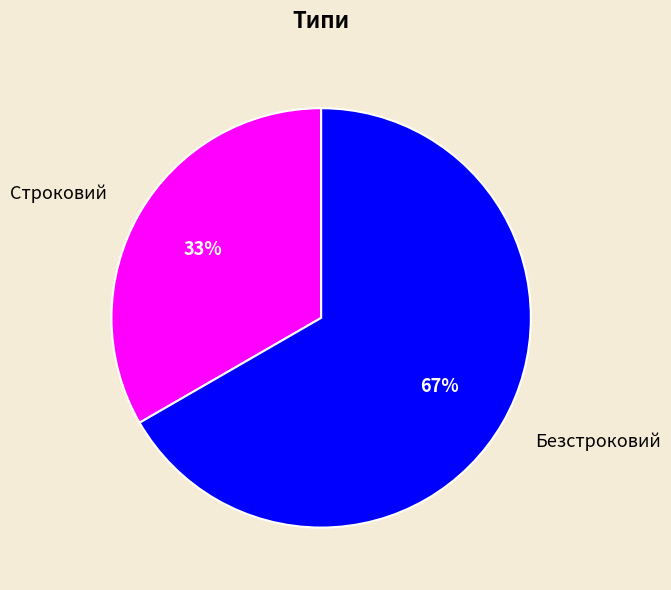

Which category accounts for the majority?

Безстроковий